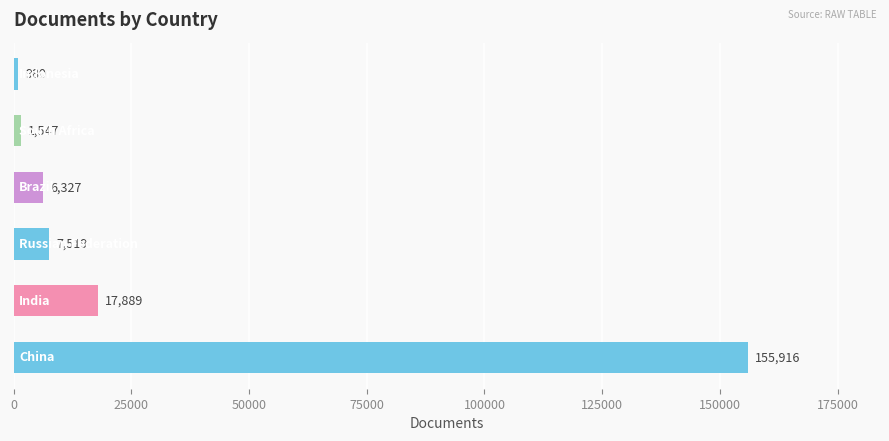

What is the maximum value shown in the chart?

155916